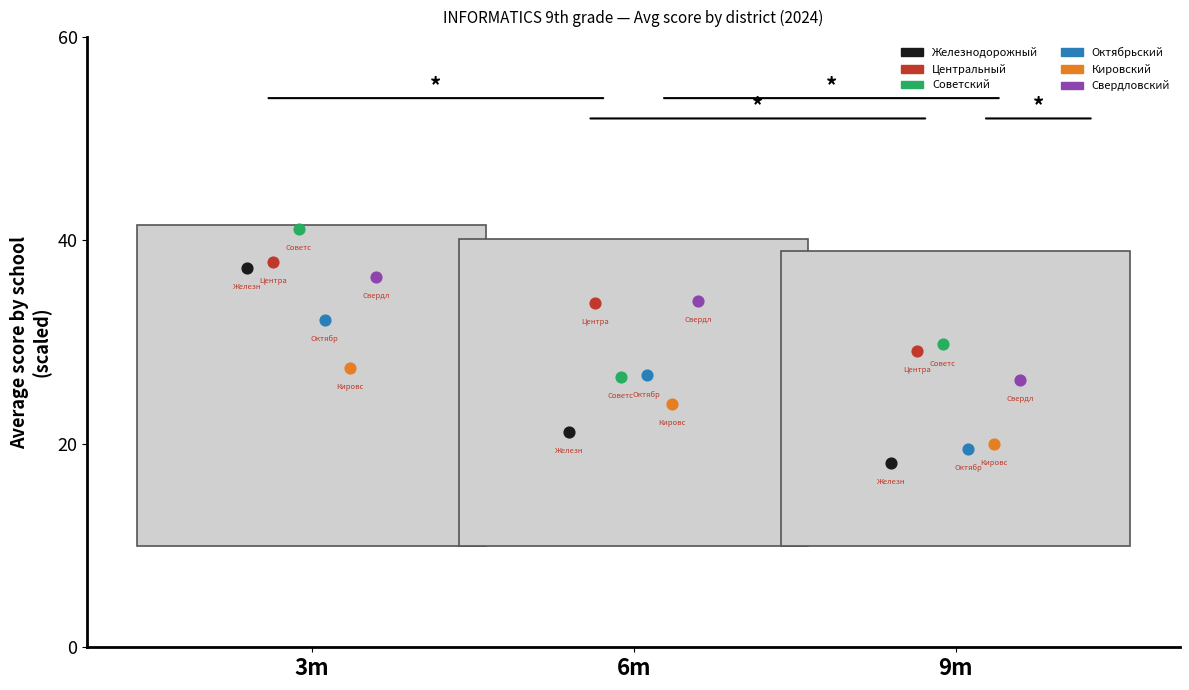

Which series has the widest spread of Y values?

Железнодорожный